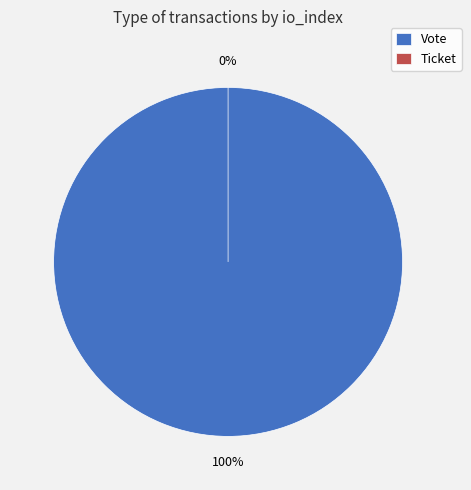

Is the sum of Ticket and Vote greater than half?

Yes